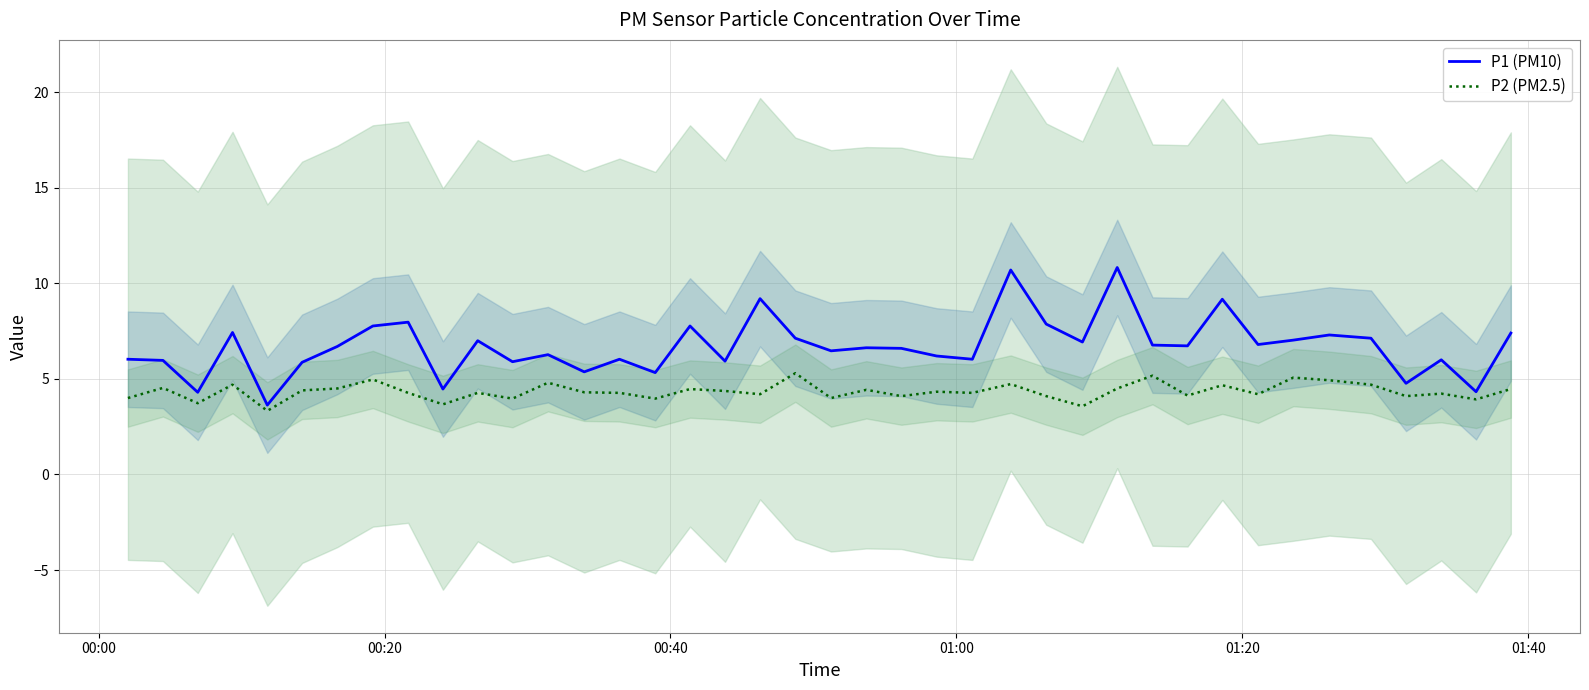

What is the lowest value of the P1 (PM10) series?

3.6